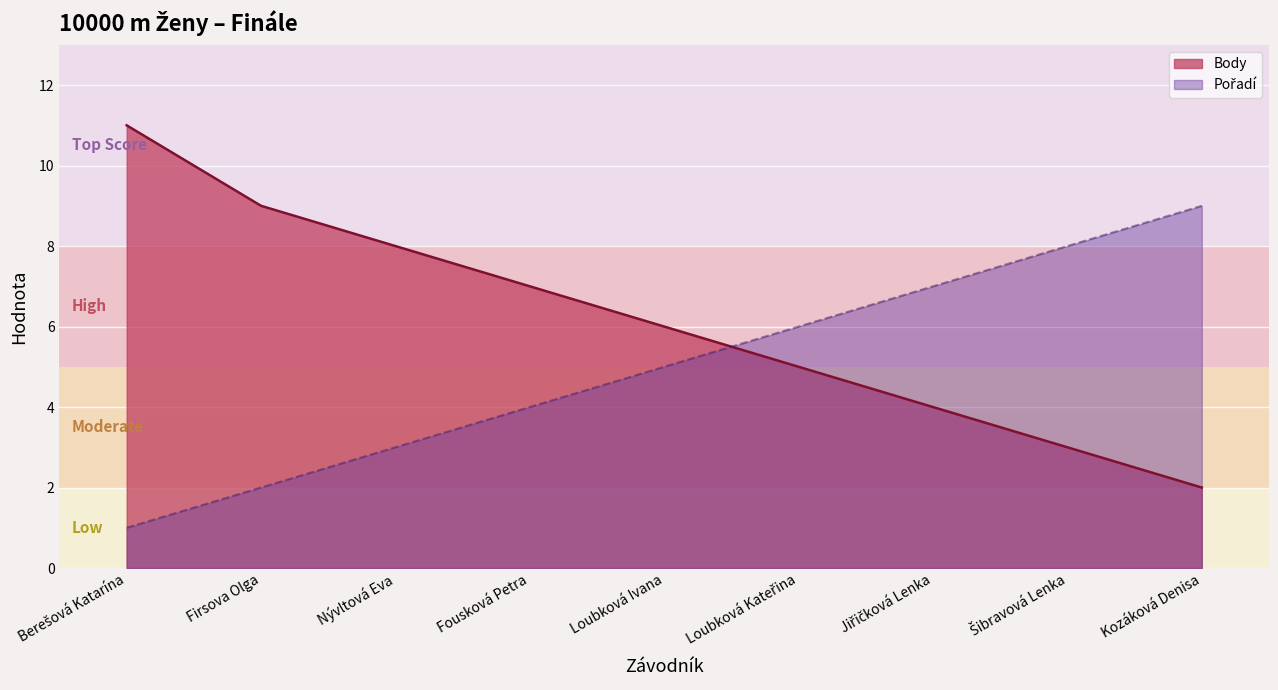

How many data points does each series have?

9